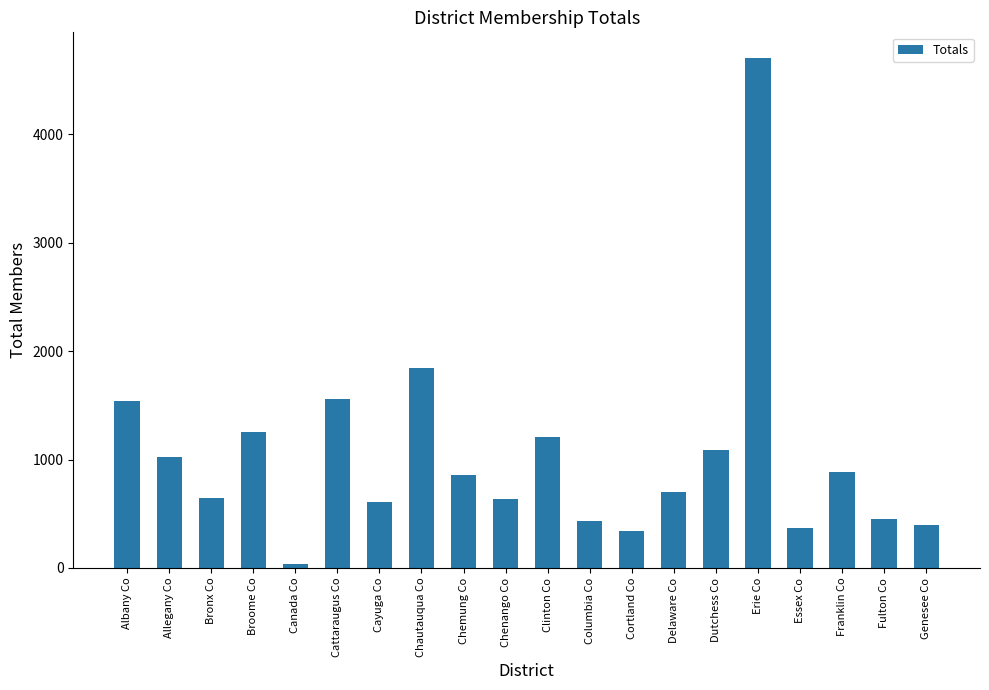

The chart shows a value of 157 at Fulton Co. True or false?

False